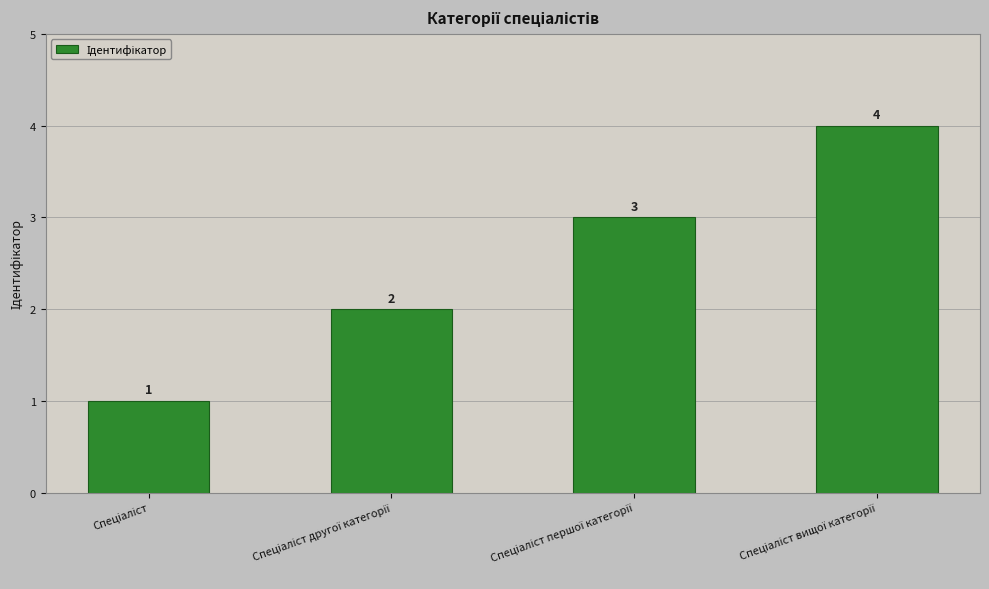

What is the difference between the maximum and minimum values?

3